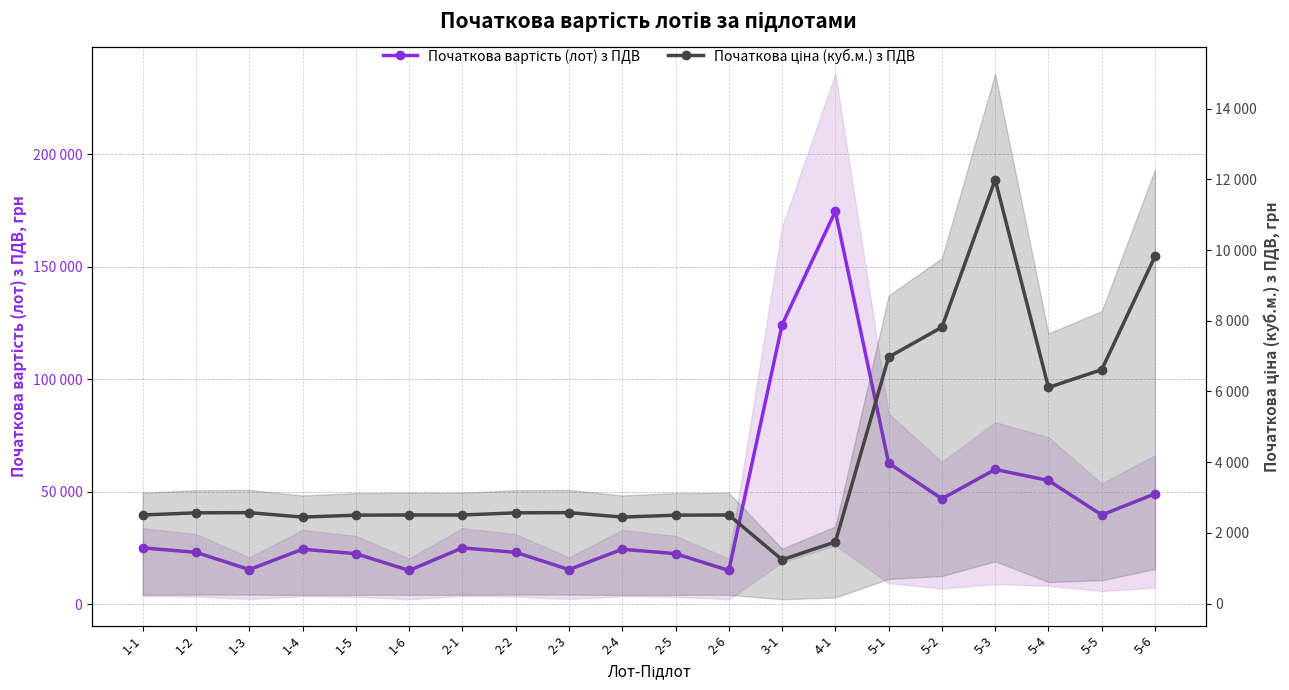

How many series are shown in this chart?

2